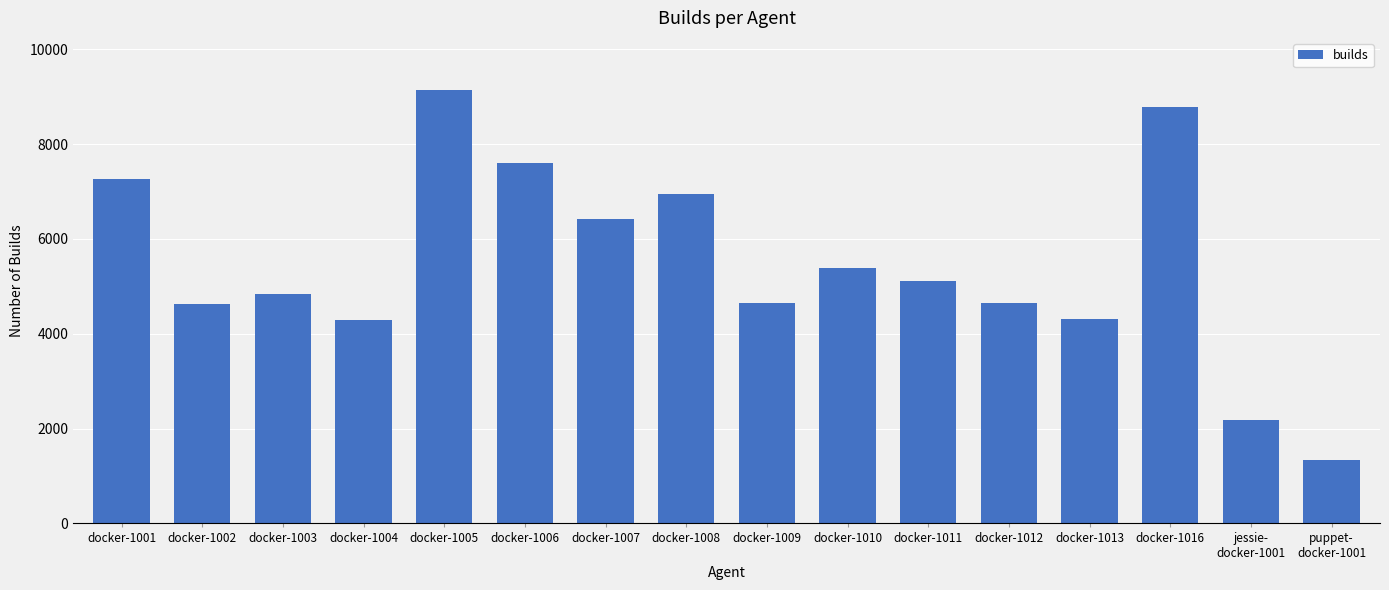

What is the smallest value displayed?

1331